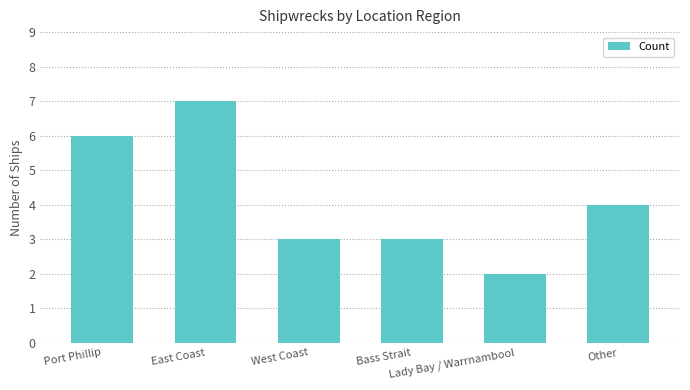

Between East Coast and Bass Strait, which is larger?

East Coast